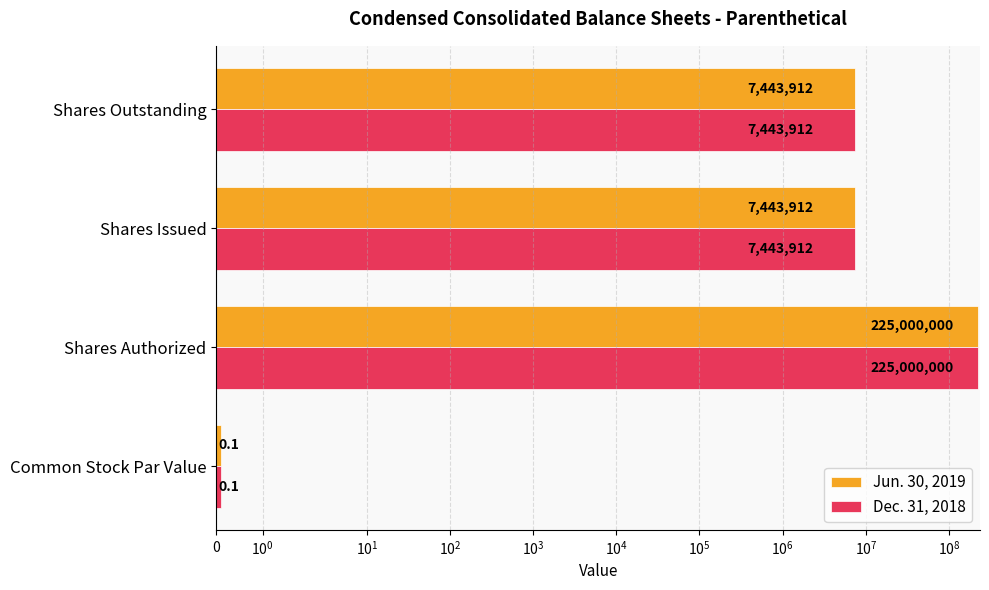

What are all the series names shown in the legend?

Jun. 30, 2019, Dec. 31, 2018